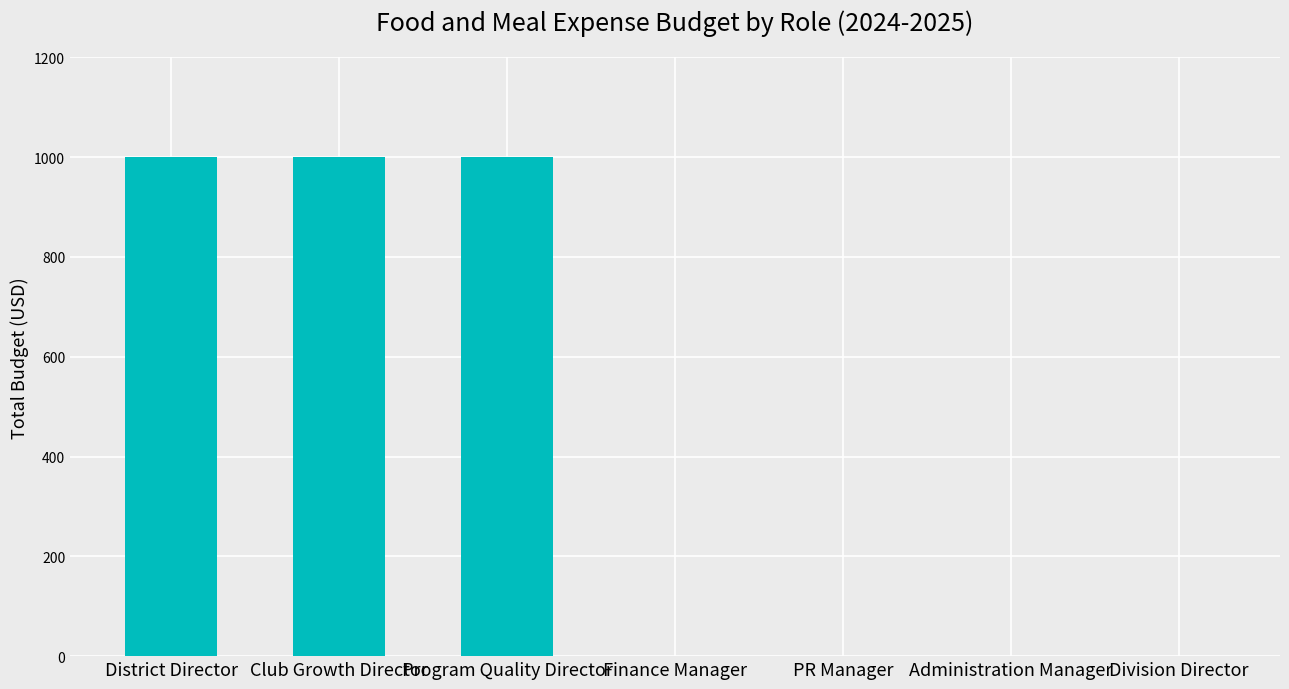

The value at Finance Manager is 0. True or false?

True